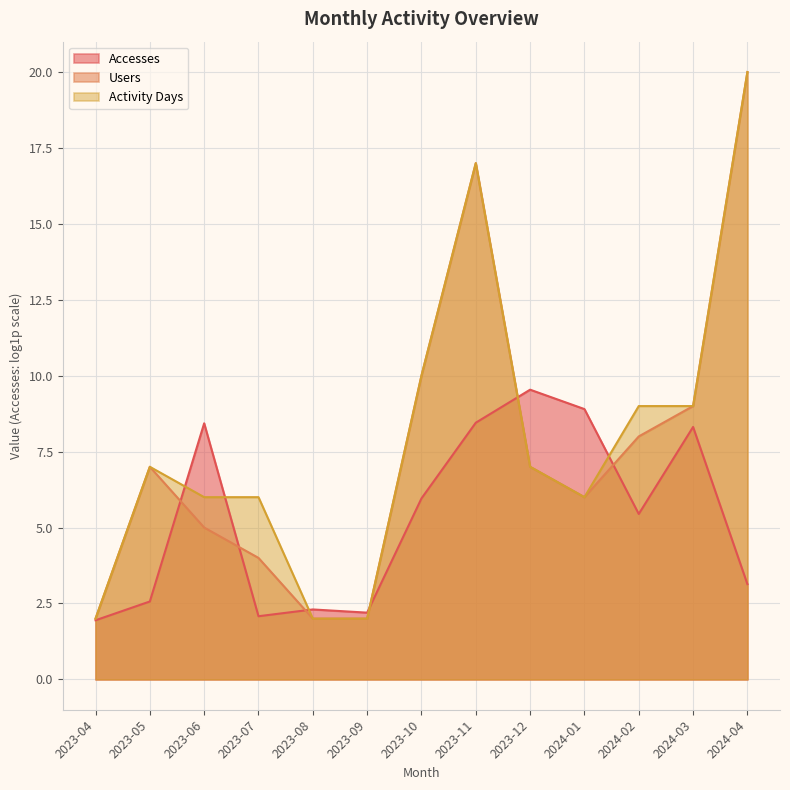

How many lines are shown in the chart?

3